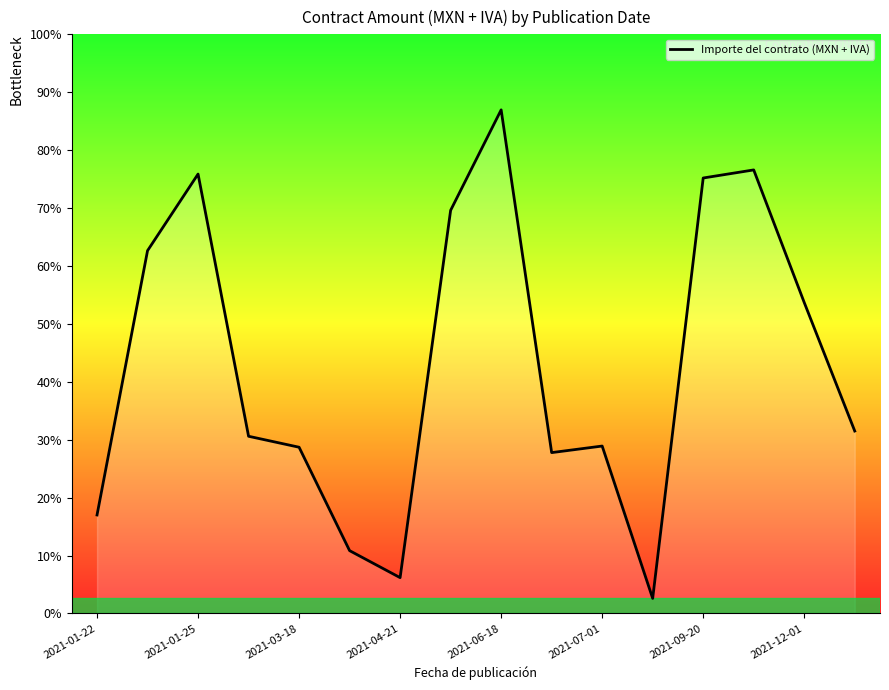

What is the difference between the maximum and minimum values?

242364.4